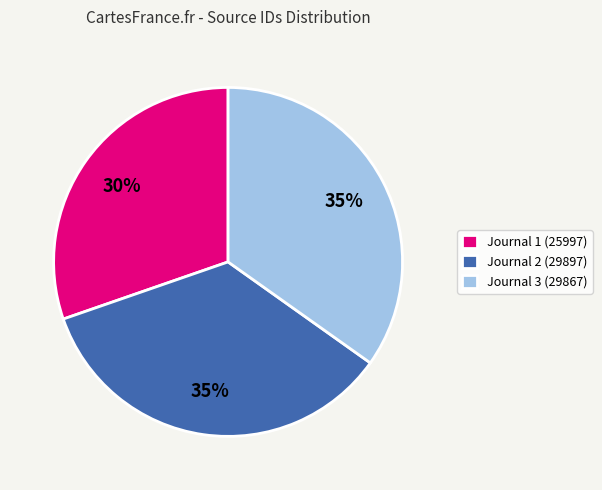

True or false: Journal 1 (25997) accounts for 40% of the total.

False